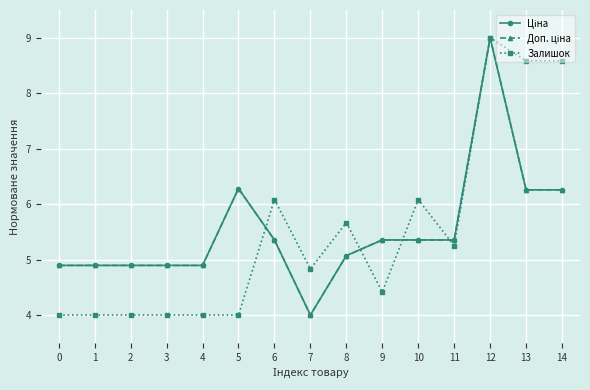

At 5, list the series in order from largest to smallest.

Ціна, Доп. ціна, Залишок